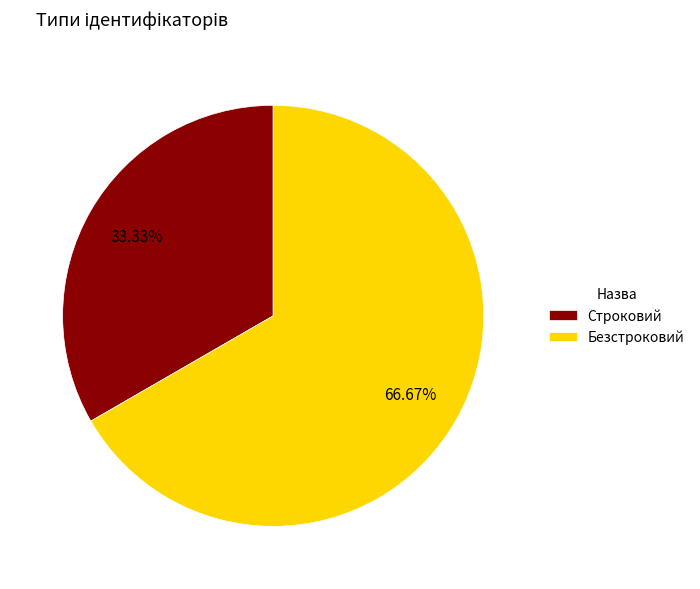

How many segments does this pie chart have?

2